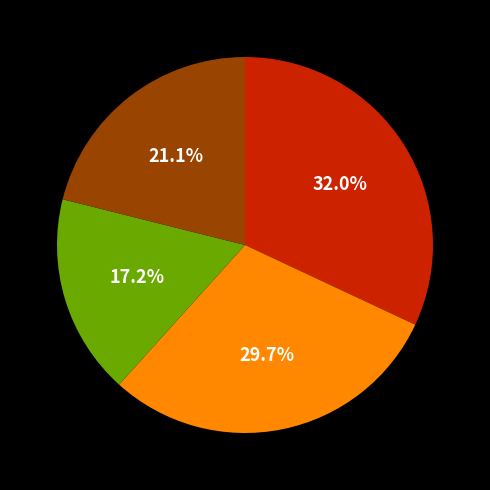

Is there any slice that represents more than half of the pie?

No